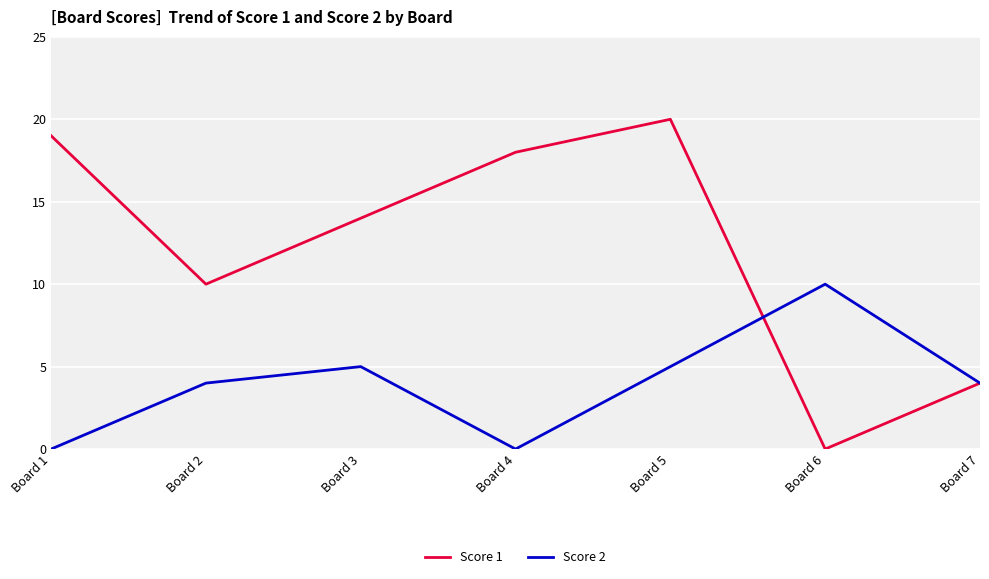

At which category is the sum across all series the highest?

Board 5